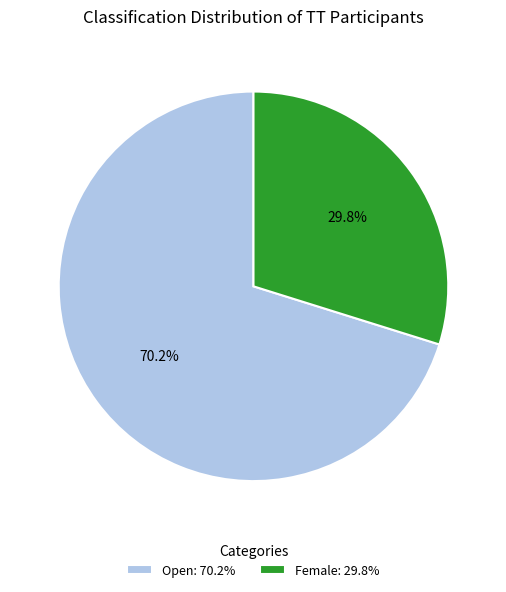

What is the ratio of the value at Open to the value at Female?

2.4